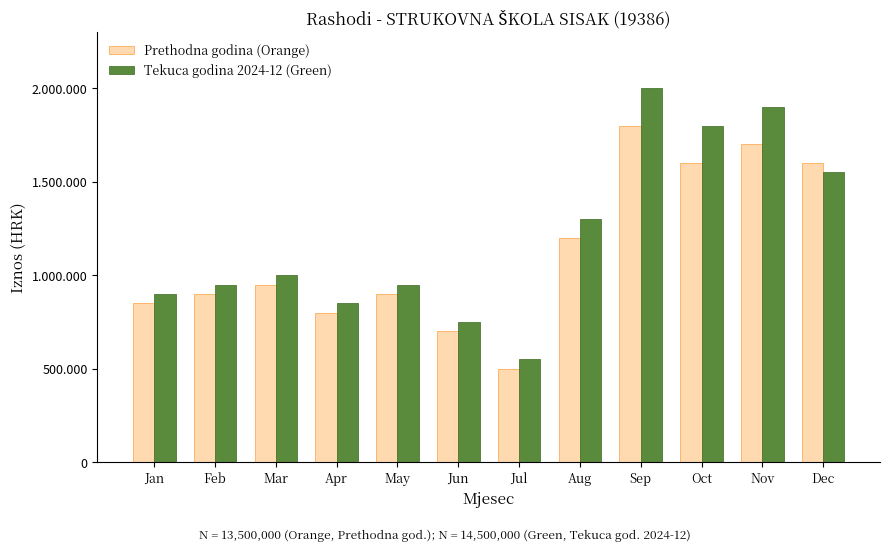

What is the difference between the maximum and second lowest values in the Tekuca godina 2024-12 (Green) series?

1250000